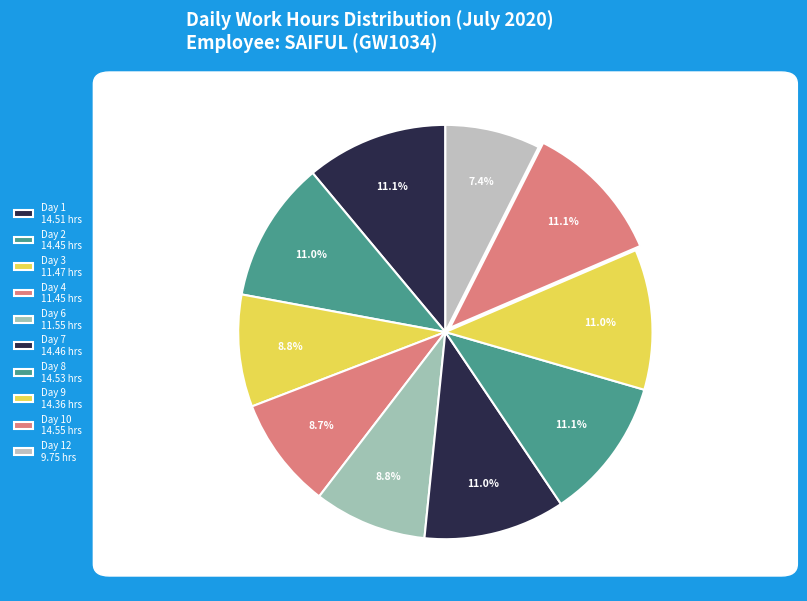

Count the number of slices in the pie.

10